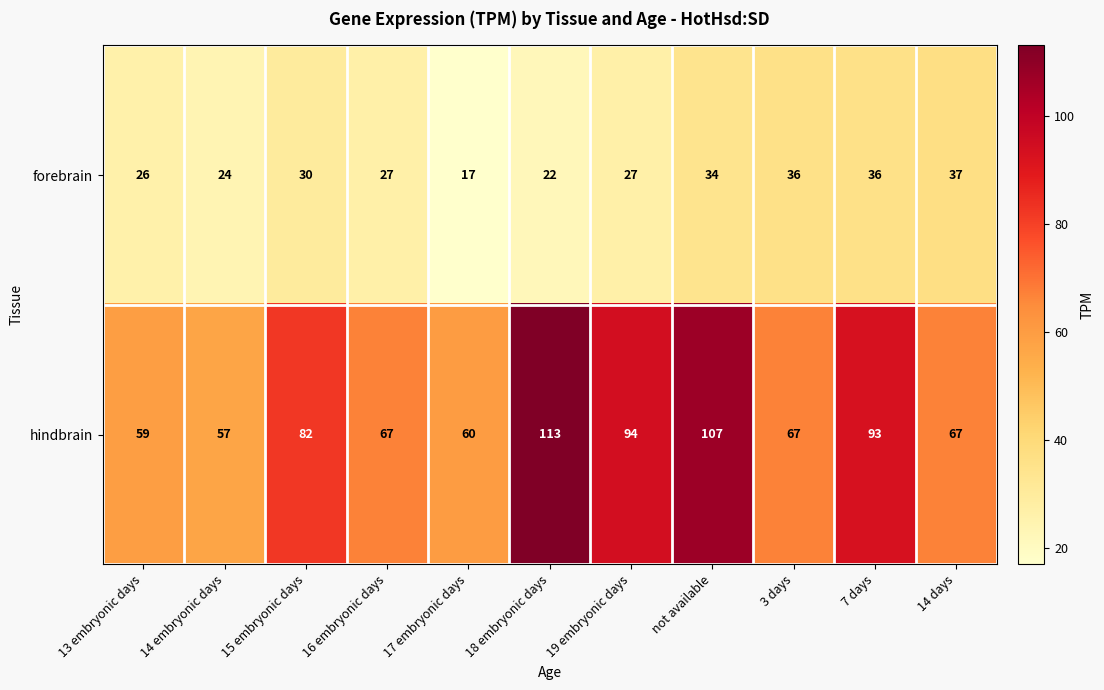

How many values in the forebrain series are below 27?

4